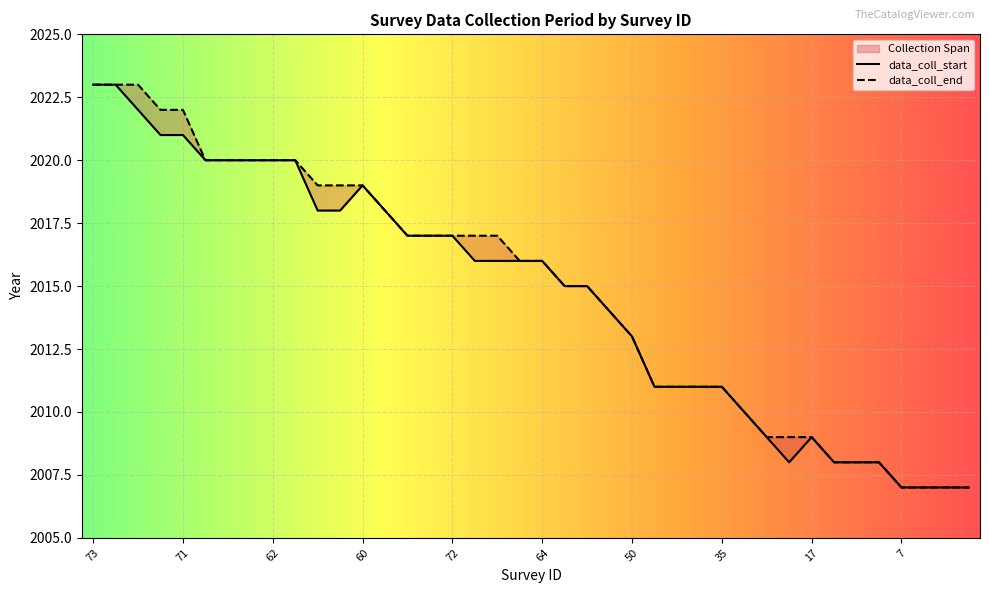

What is the difference between the maximum and minimum values in the data_coll_end series?

16